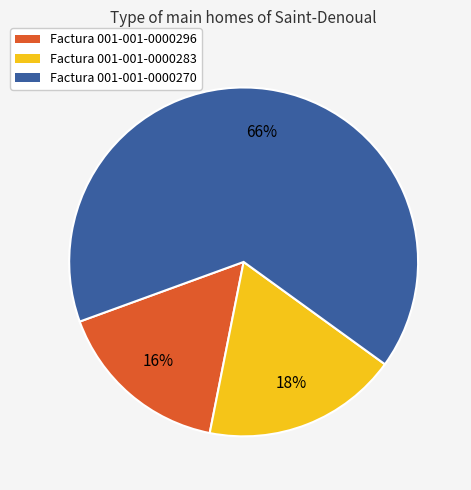

Does any single category account for the majority?

Yes